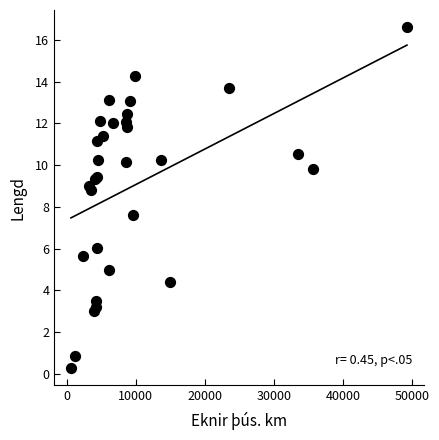

What Y value in the scatter plot is closest to 8?

7.6